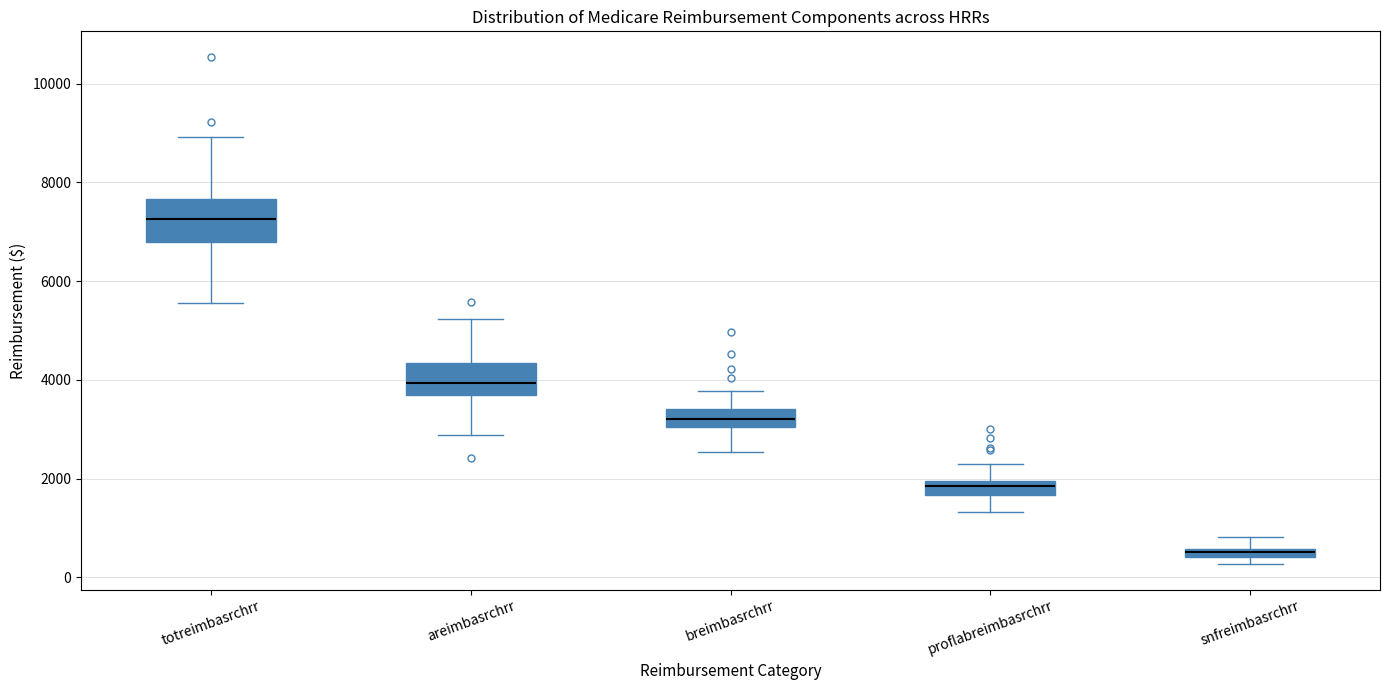

Where does the median line of the box for areimbasrchrr sit on the y-axis? The values are not printed on the chart, so give them approximately, as read against the axis.

4000